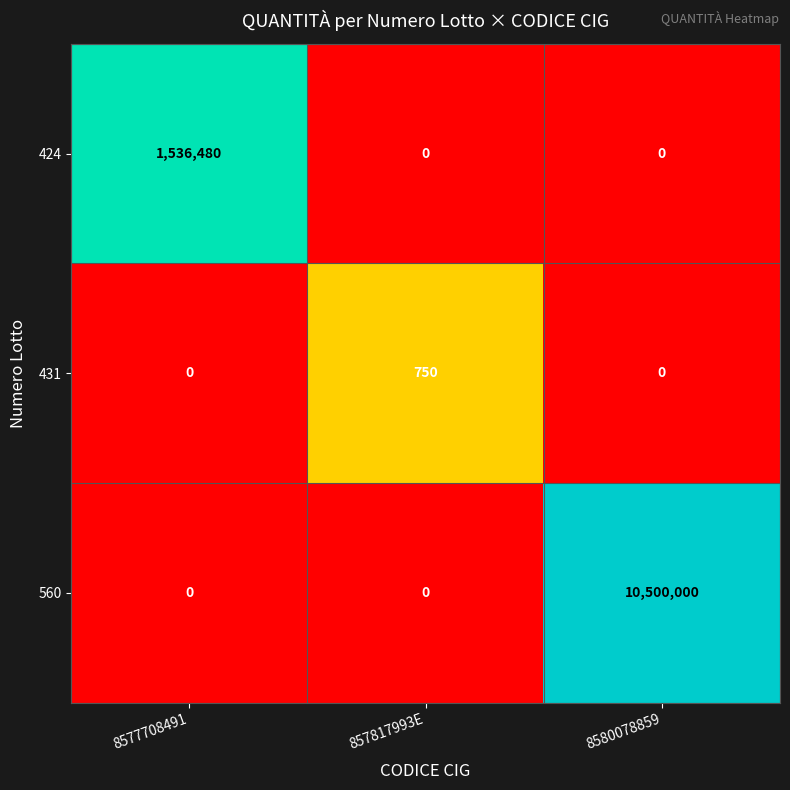

What is the greatest value displayed?

10500000